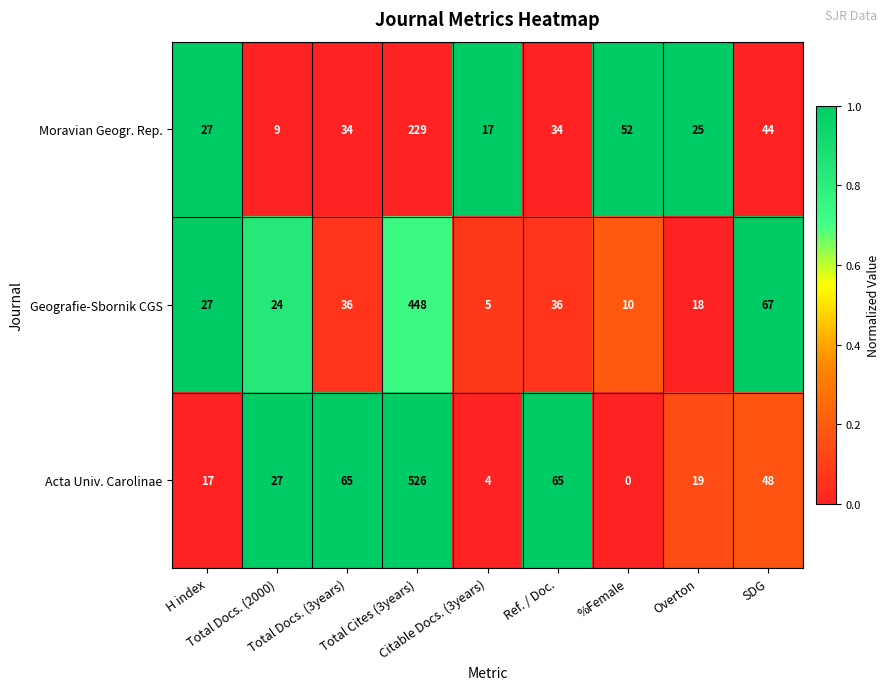

What is the maximum value shown in the chart?

526